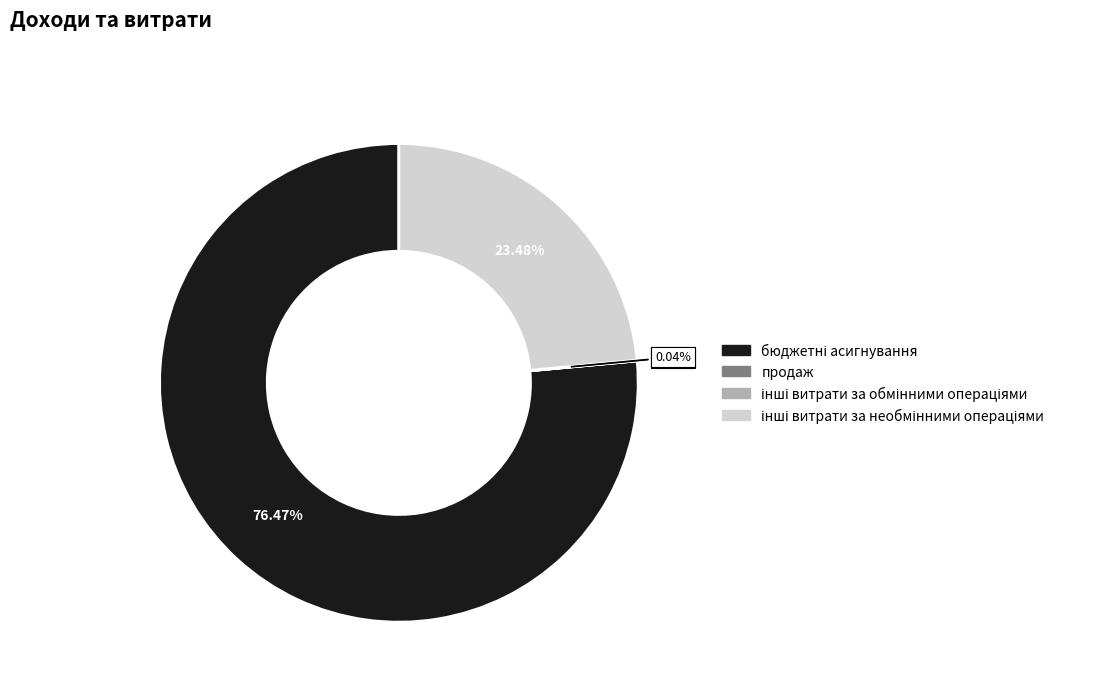

Is there any slice that represents more than half of the pie?

Yes